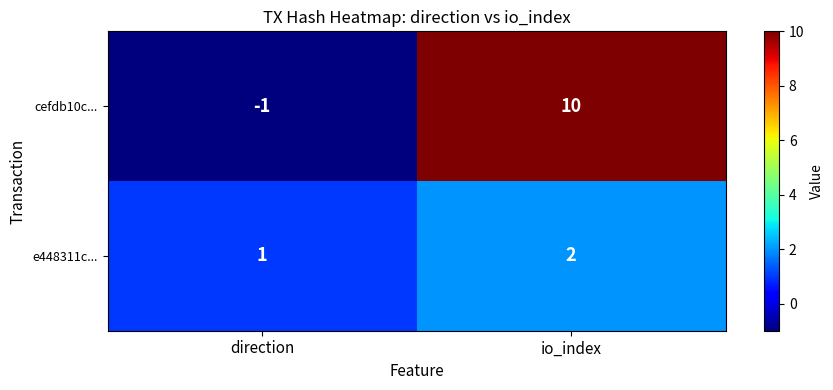

What value does the cefdb10c... series have at io_index?

10